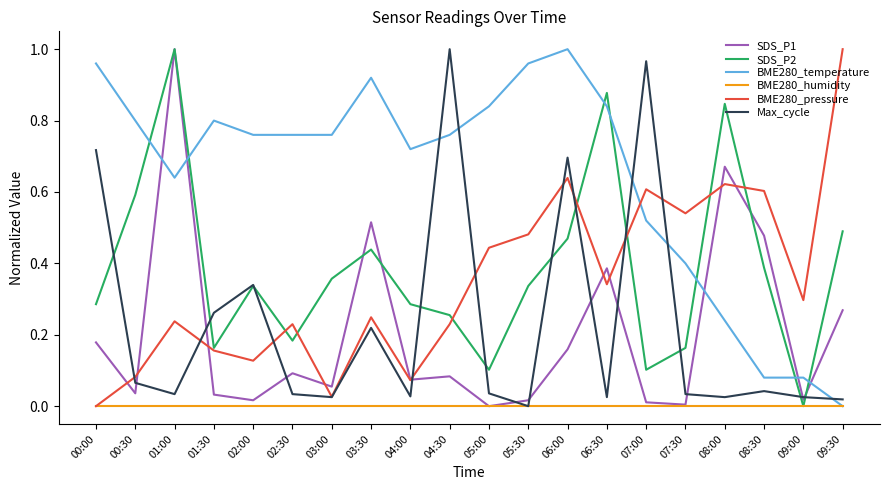

Does the chart display data point markers on the line(s)?

No